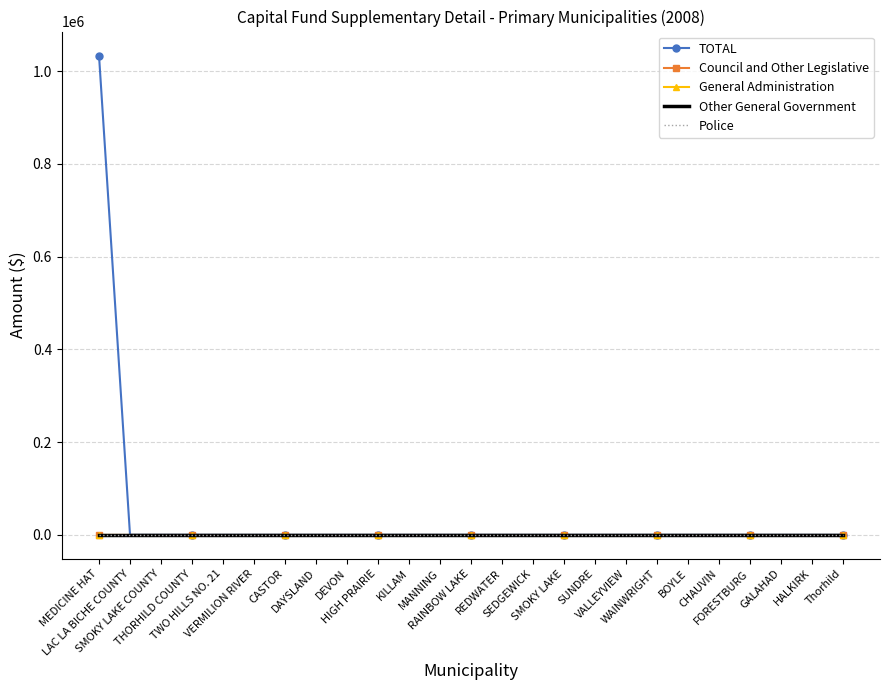

Rank the series at DEVON from lowest to highest value.

TOTAL, Council and Other Legislative, General Administration, Other General Government, Police